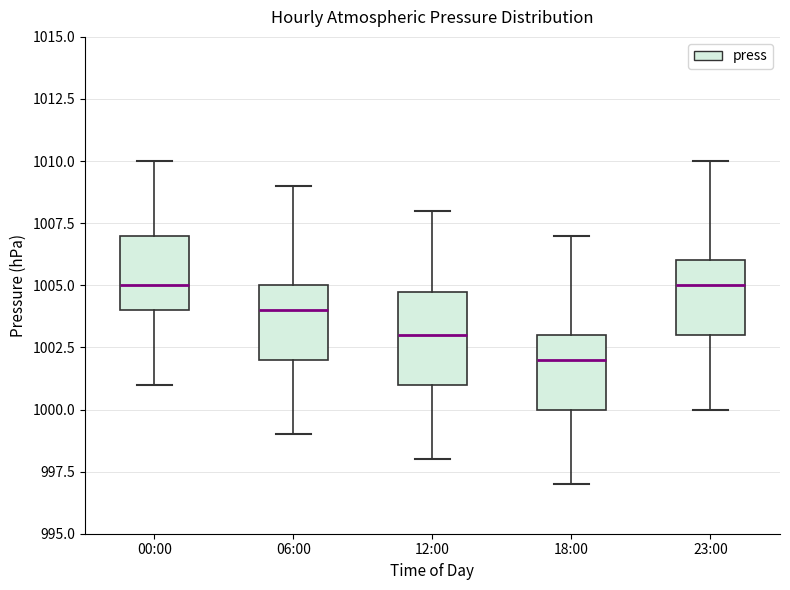

Where is the upper edge of the box for 00:00 on the y-axis? The values are not printed on the chart, so give them approximately, as read against the axis.

1007